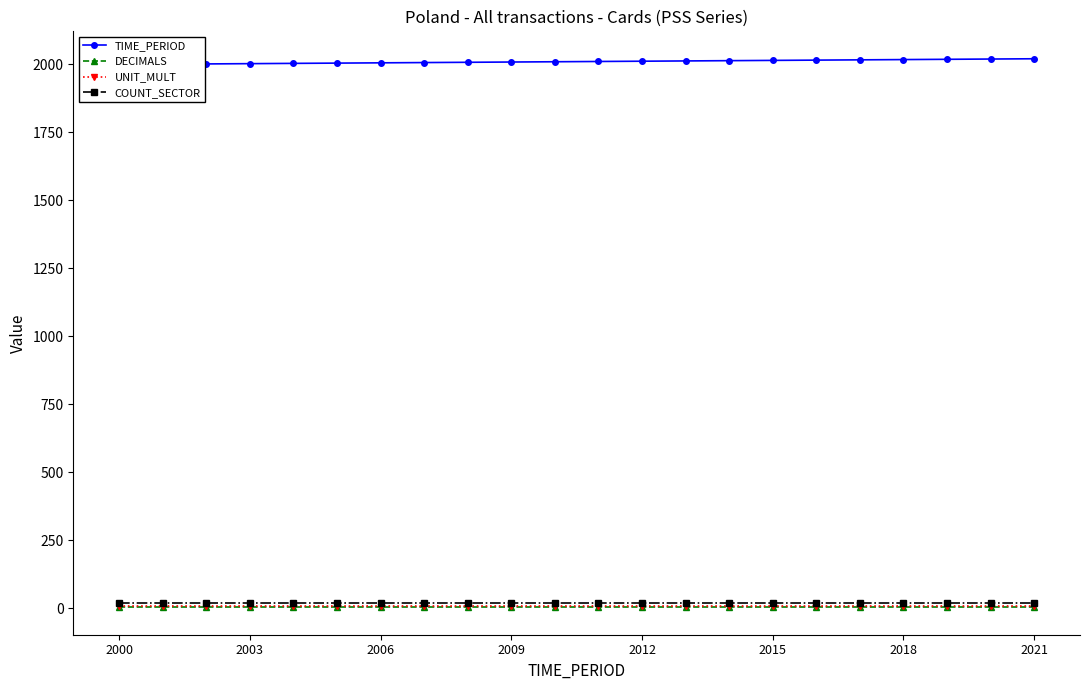

The COUNT_SECTOR series shows 20 at 2003. True or false?

True